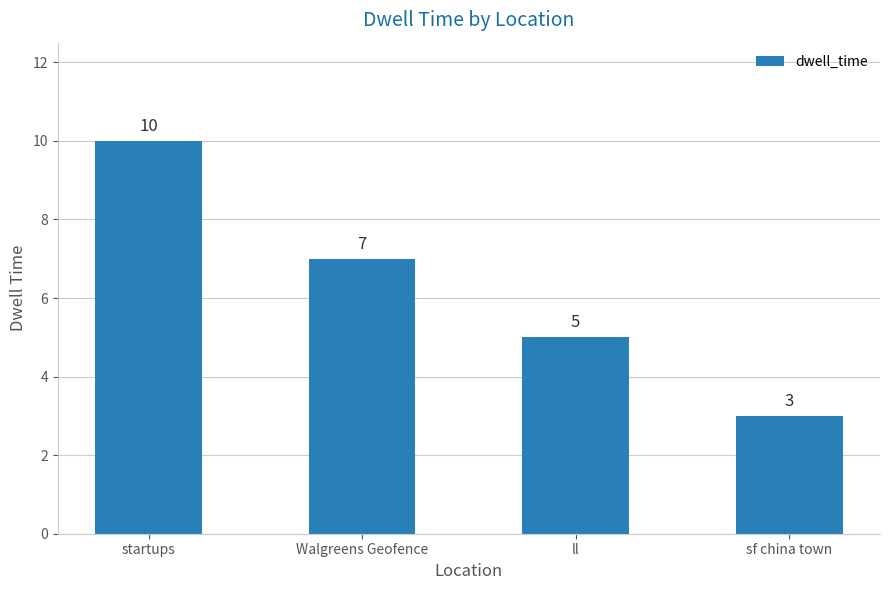

The value at Walgreens Geofence is 4. True or false?

False